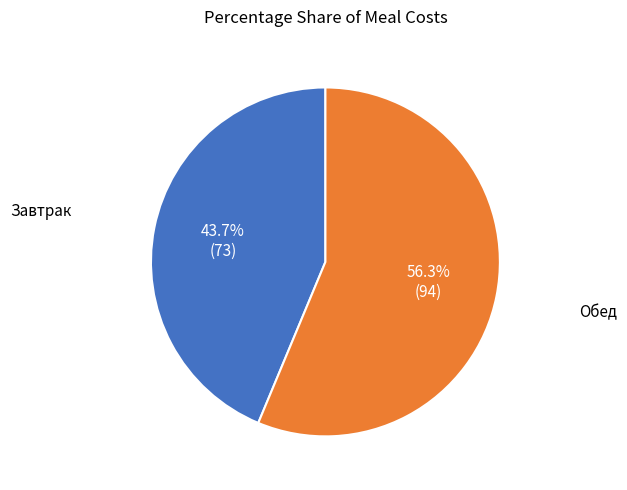

Is there any slice that represents more than half of the pie?

Yes